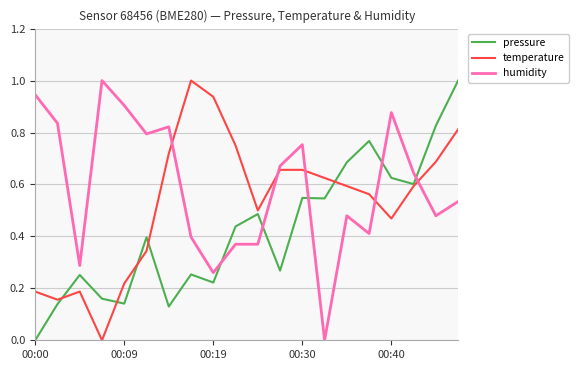

What is the maximum value for temperature?

1.0